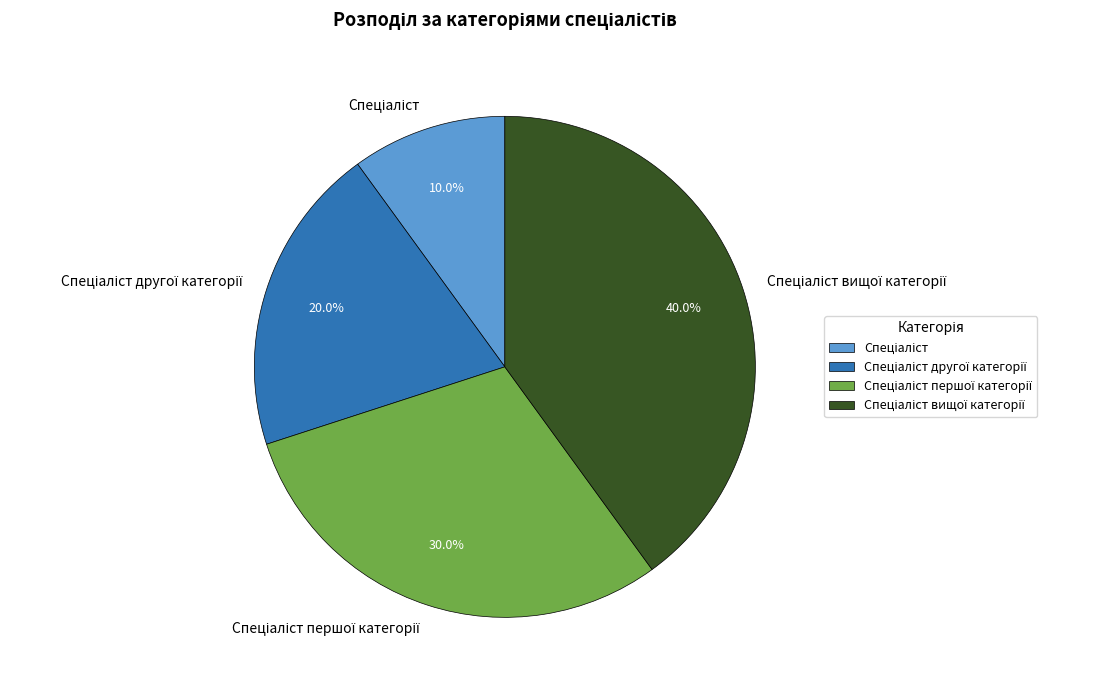

Is there a majority slice in this chart?

No